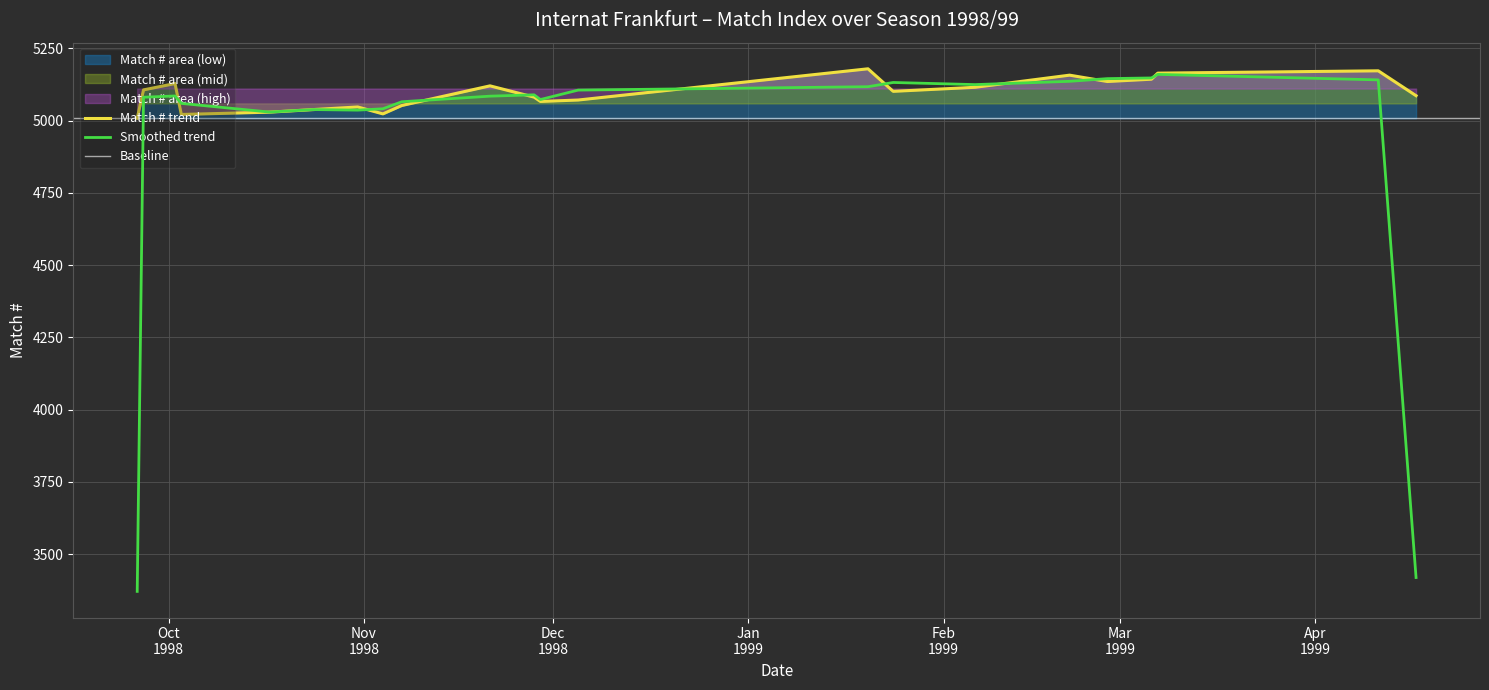

True or false: there are more than 2 points higher than both neighbors.

True